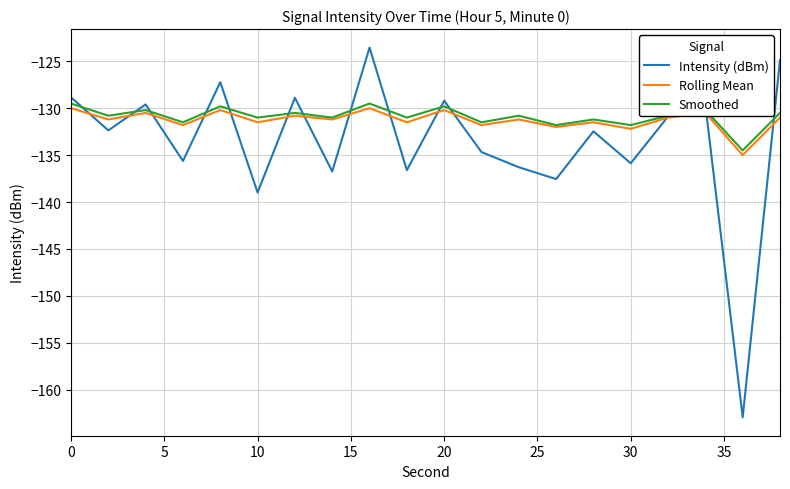

What is the maximum value shown in the chart?

-123.5